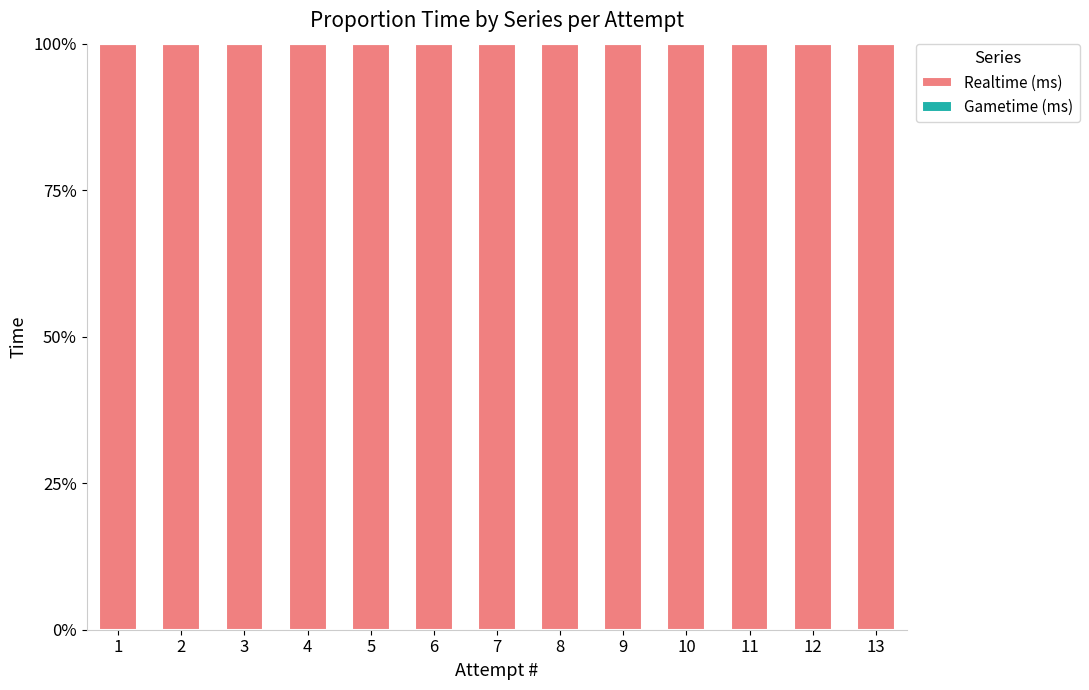

The value of Realtime (ms) at 11 is 1. True or false?

True